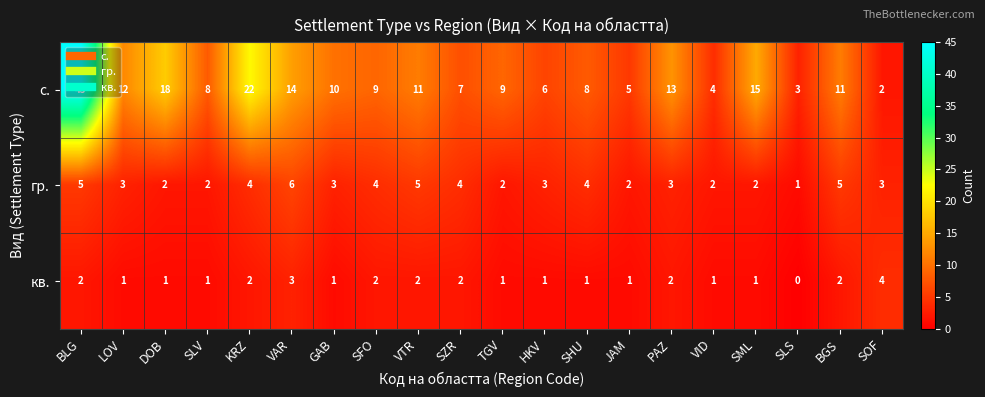

Which category has the lowest value across all series?

SLS